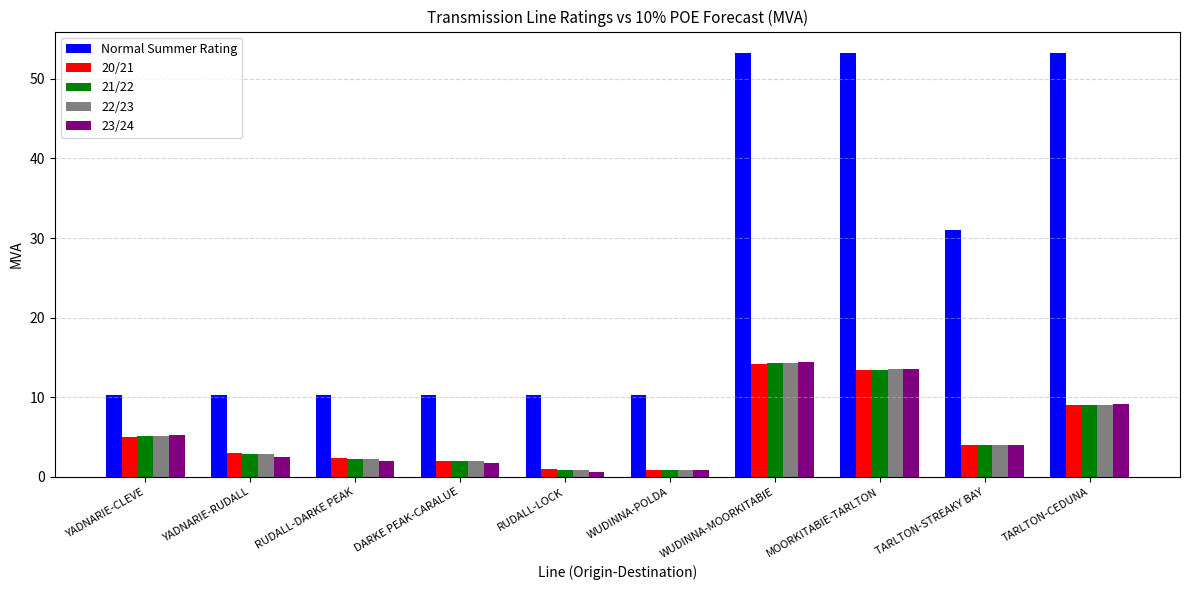

What are all the series names shown in the legend?

Normal Summer Rating, 20/21, 21/22, 22/23, 23/24